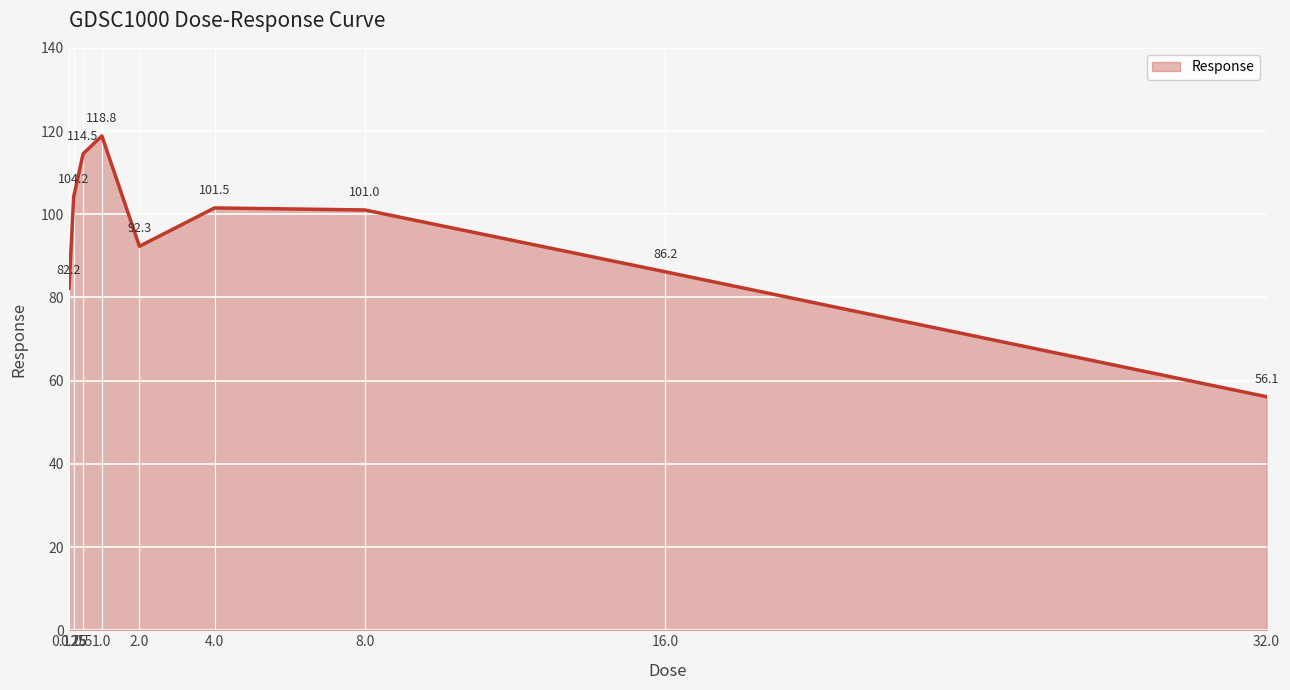

Reading right to left, list all the values displayed in this chart.

32.0=56.1	16.0=86.2	8.0=101.0	4.0=101.5	2.0=92.3	1.0=118.8	0.5=114.5	0.25=104.2	0.125=82.2